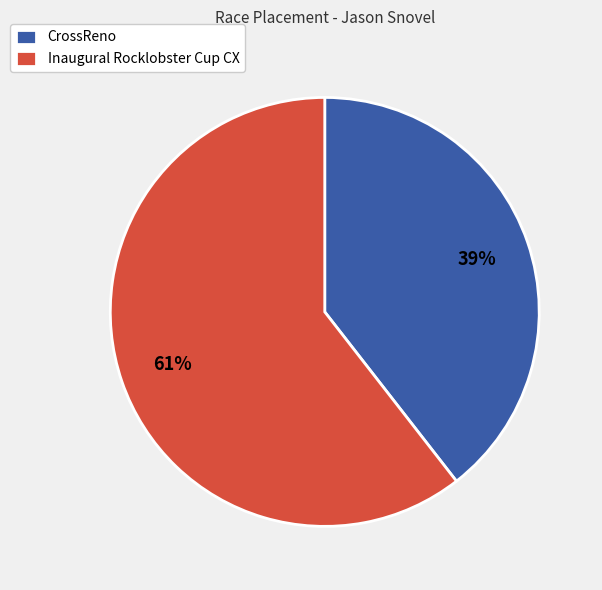

Which category accounts for the majority?

Inaugural Rocklobster Cup CX